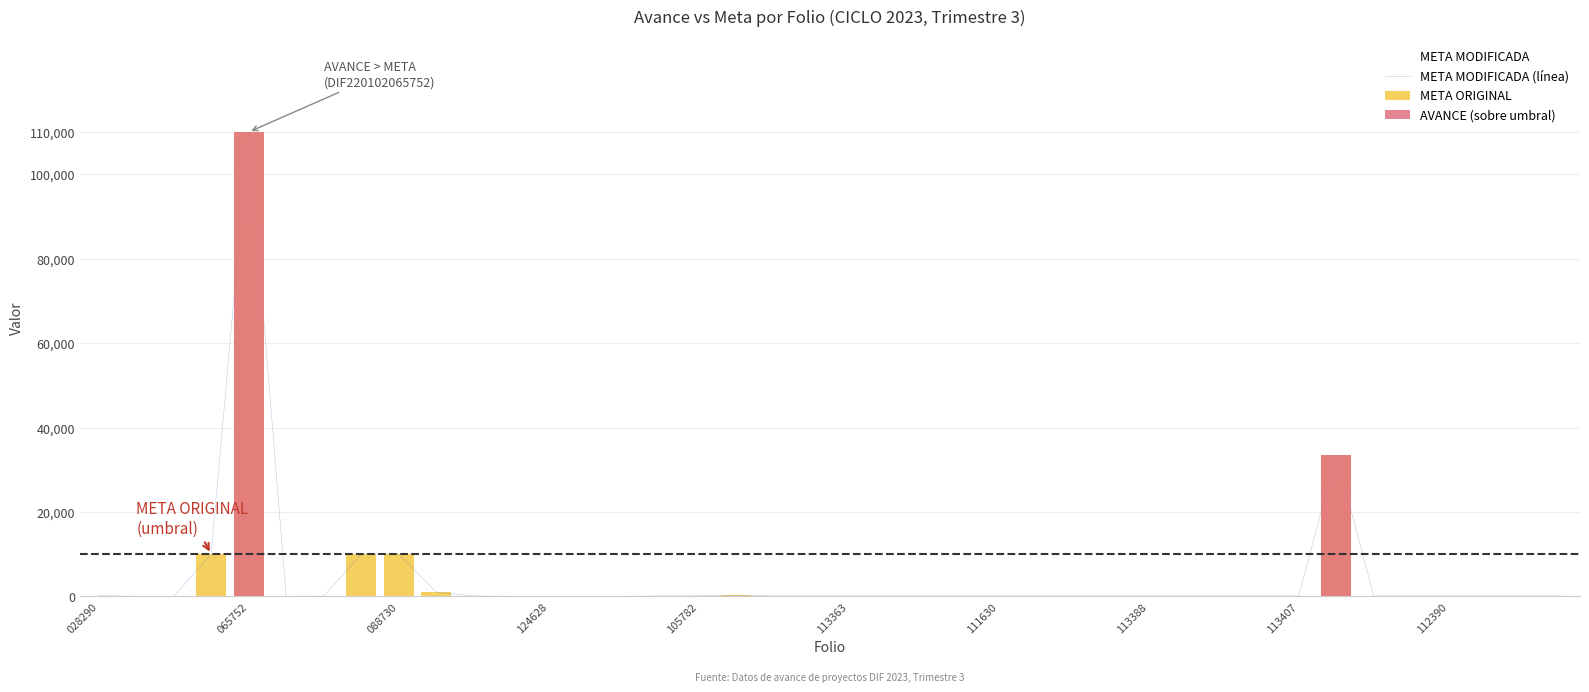

What is the maximum value shown in the chart?

110000.0